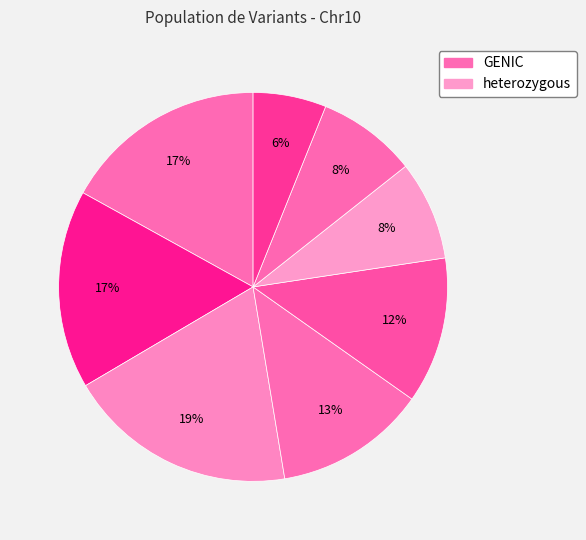

How many segments does this pie chart have?

8